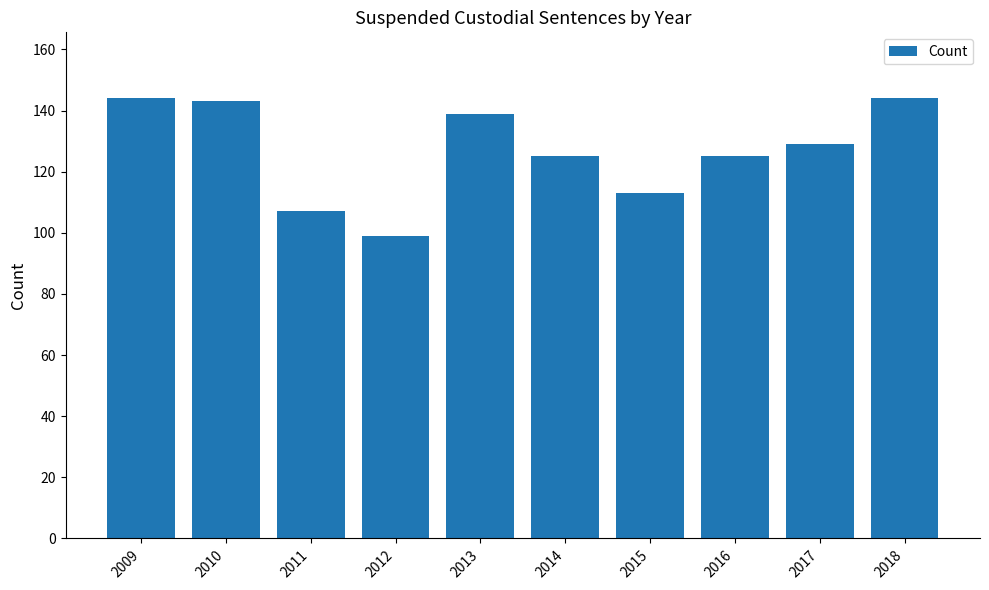

What is the sum of all values?

1268